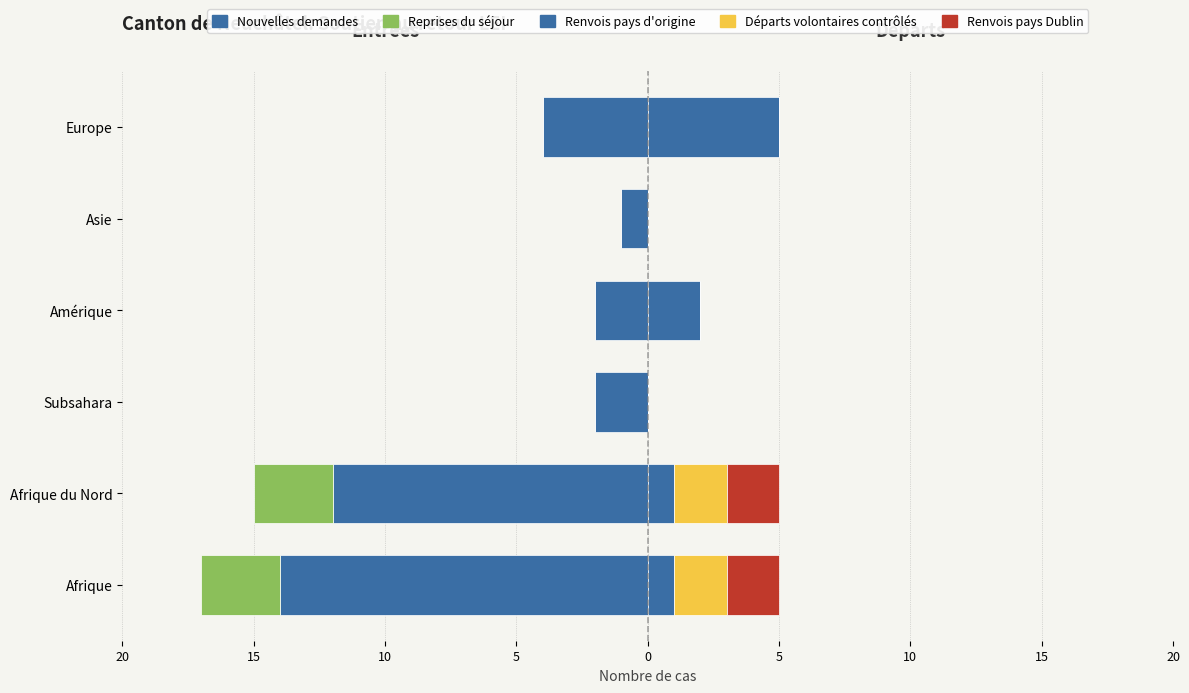

What is the value of the Reprises du séjour bar at the 1st from the left?

-3